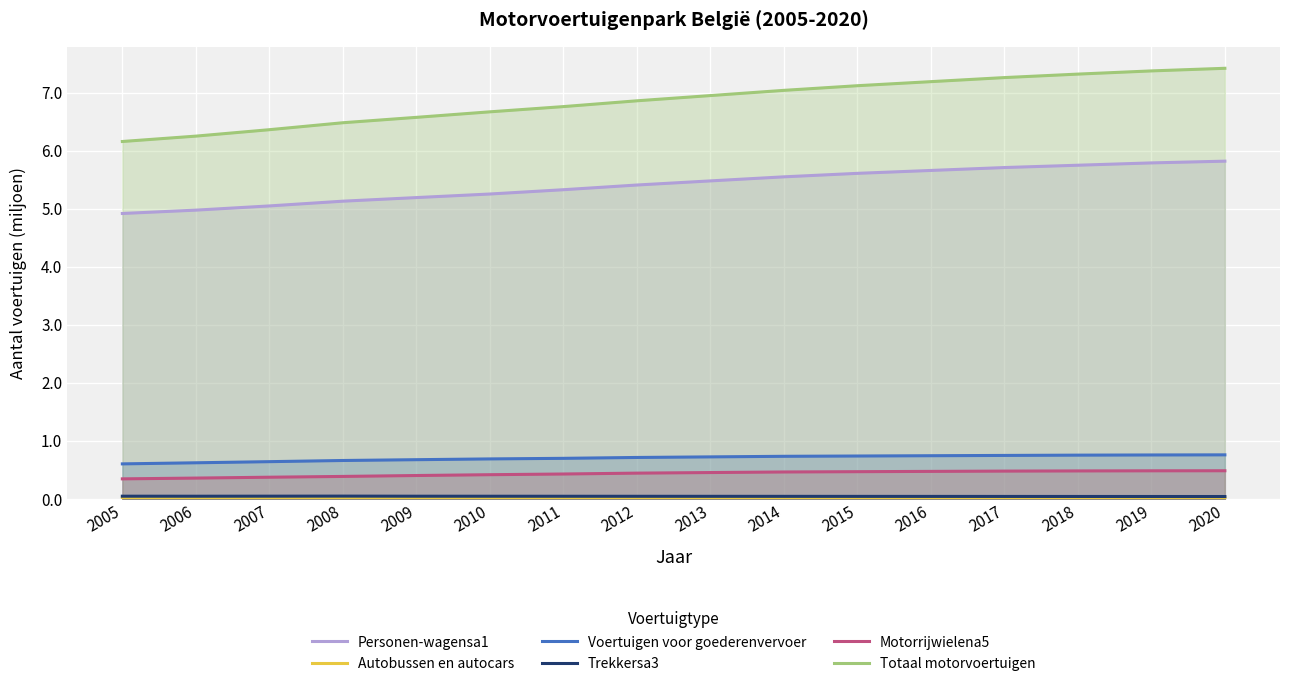

What is the total value across all series at 2010?

13.1